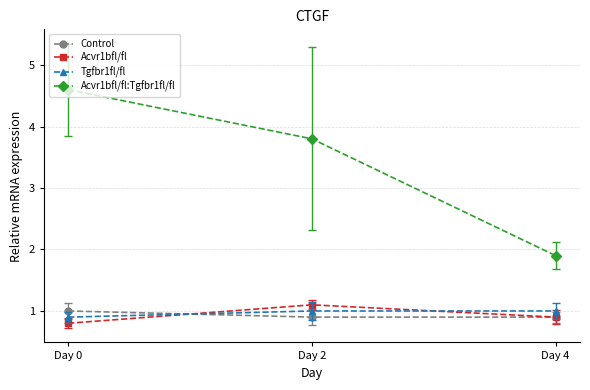

What is the total value across all series at Day 4?

4.7